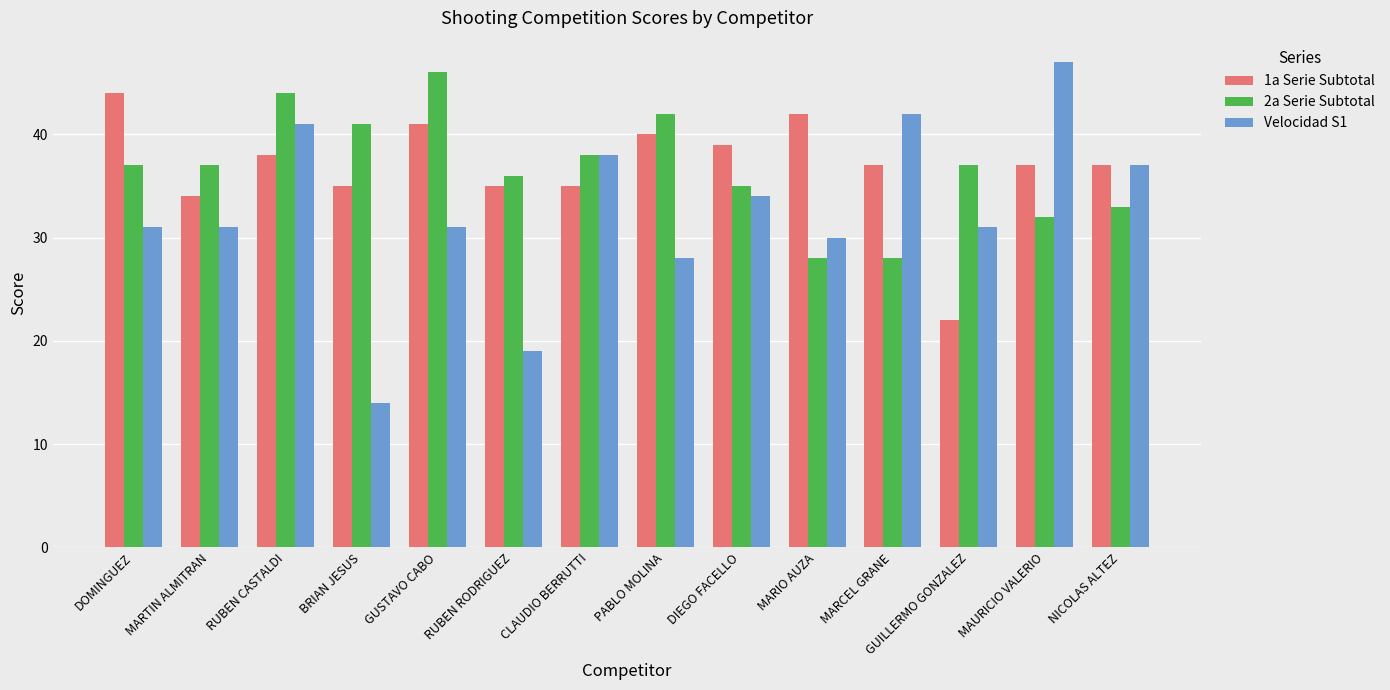

Rank the series at GUSTAVO CABO from highest to lowest value.

2a Serie Subtotal, 1a Serie Subtotal, Velocidad S1